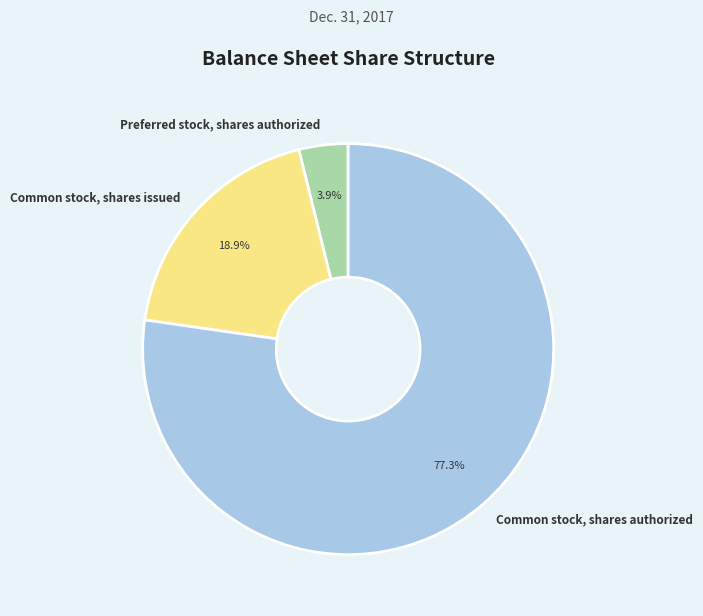

Count the number of slices in the pie.

3